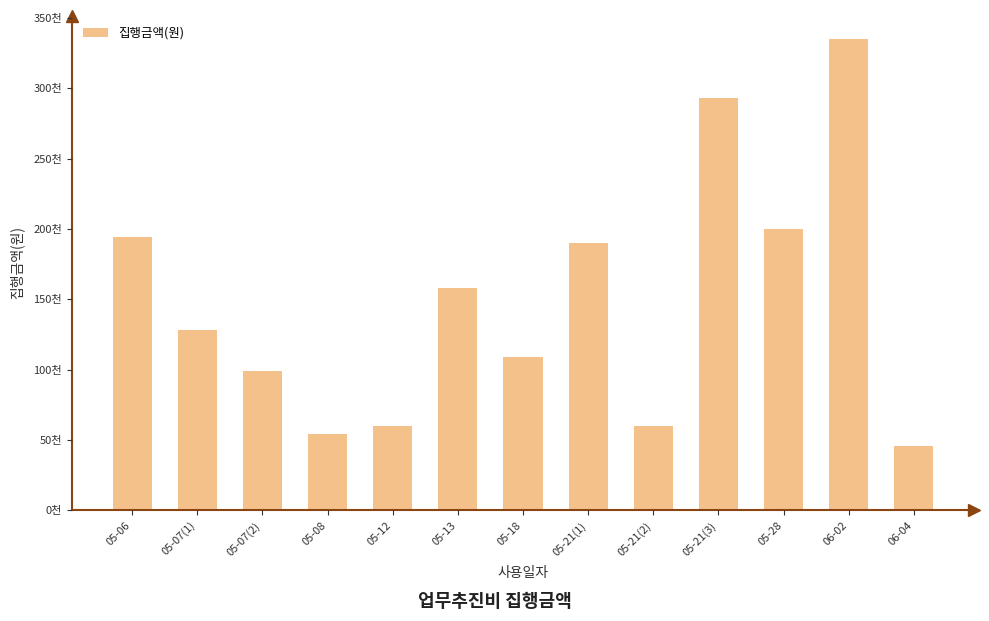

Which label corresponds to the largest value in the chart?

06-02